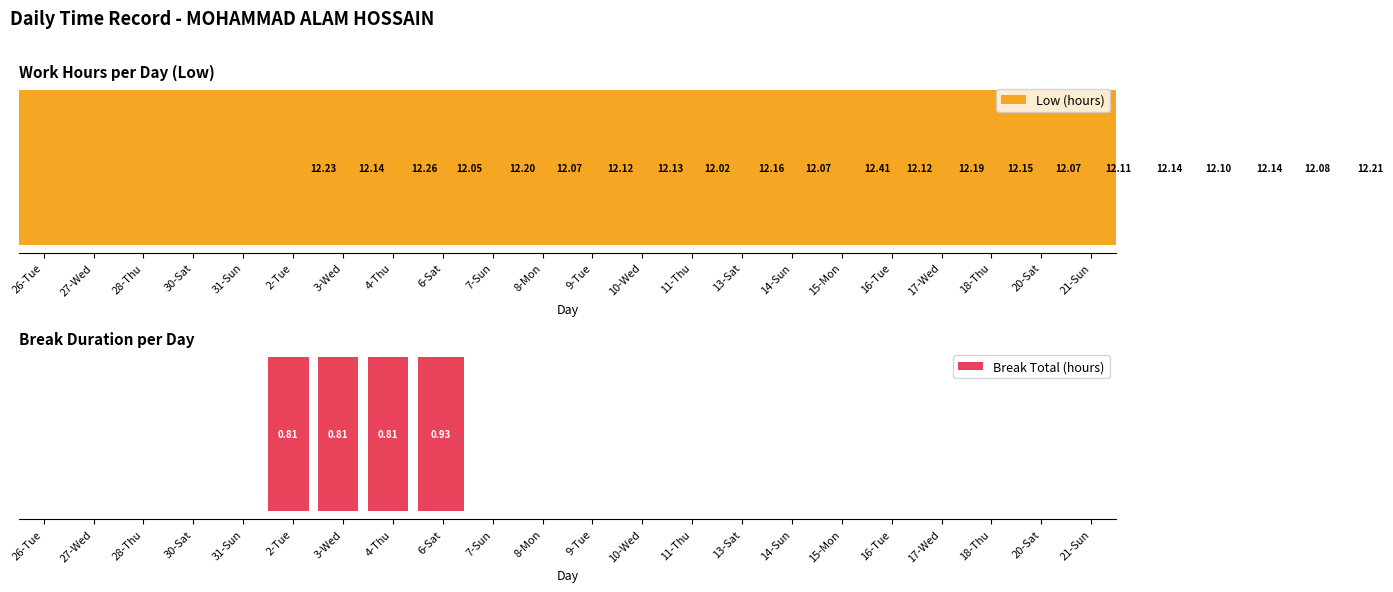

What position from the left is 13-Sat?

15